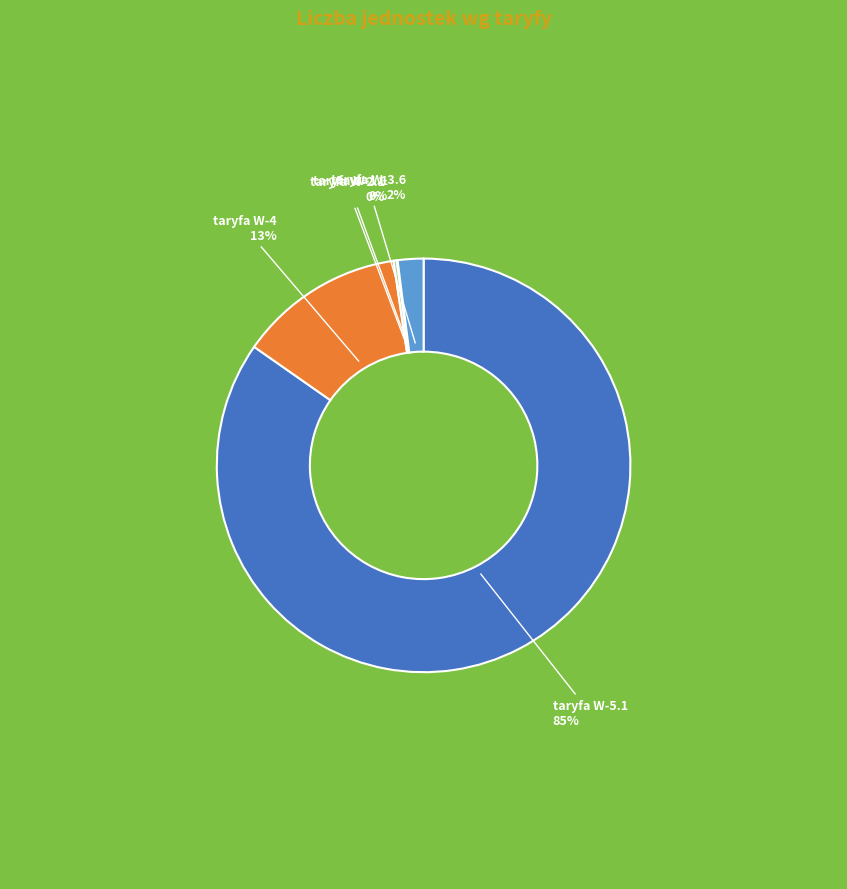

Which has a higher value, taryfa W-5.1 or taryfa W-4?

taryfa W-5.1